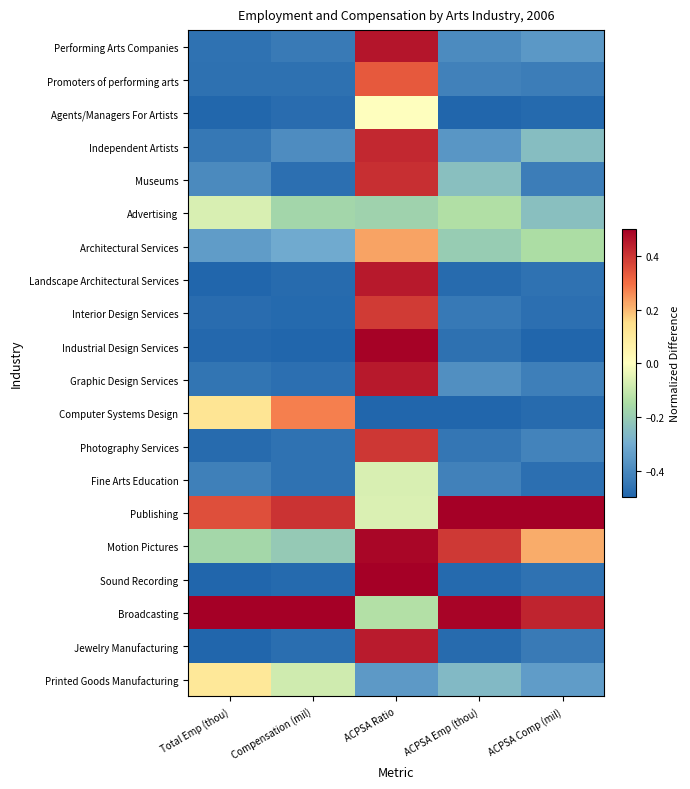

What is the difference between the highest and lowest values at Compensation (mil)?

1.0